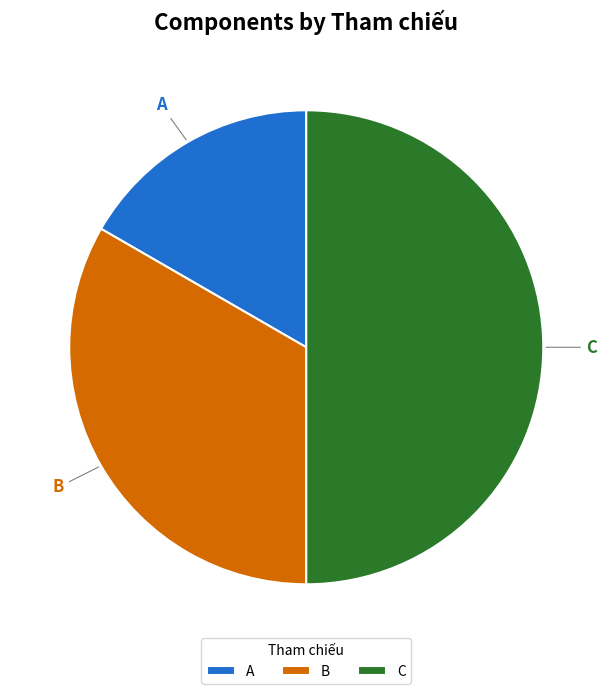

Rank the categories by value from lowest to highest.

A, B, C